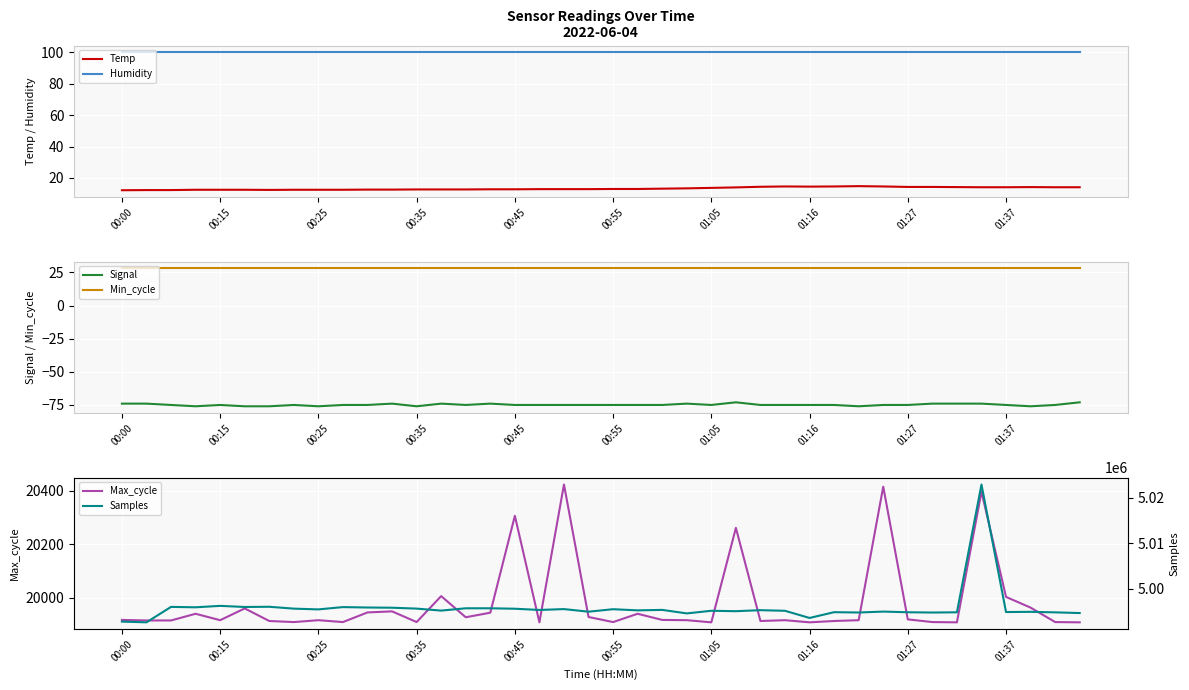

The Humidity series shows 99.9 at 00:25. True or false?

True